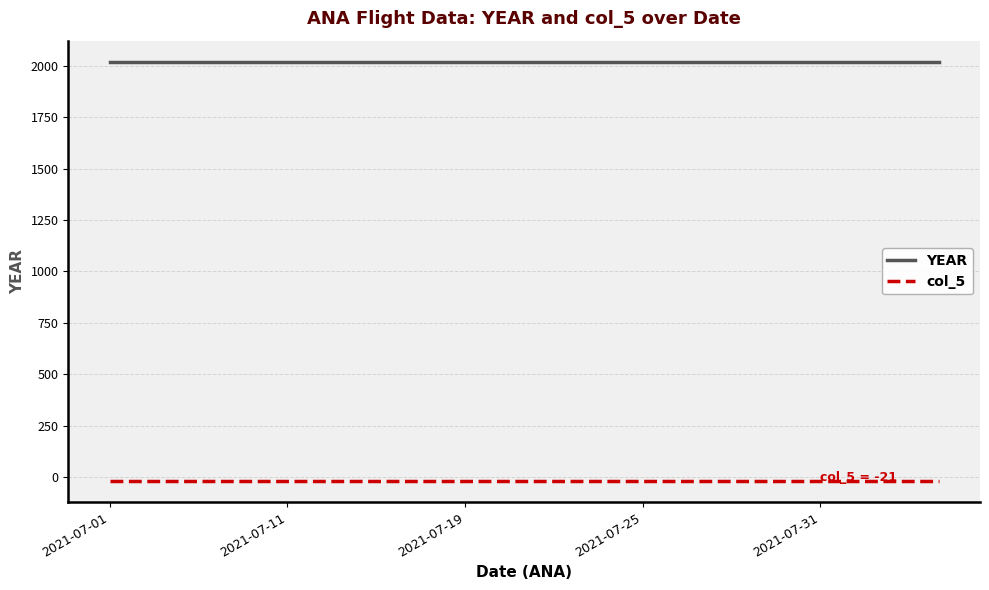

Reading left to right, extract all data points from this chart.

YEAR: 2021	2021	2021	2021	2021	2021	2021	2021	2021	2021	2021	2021	2021	2021	2021
col_5: -21	-21	-21	-21	-21	-21	-21	-21	-21	-21	-21	-21	-21	-21	-21